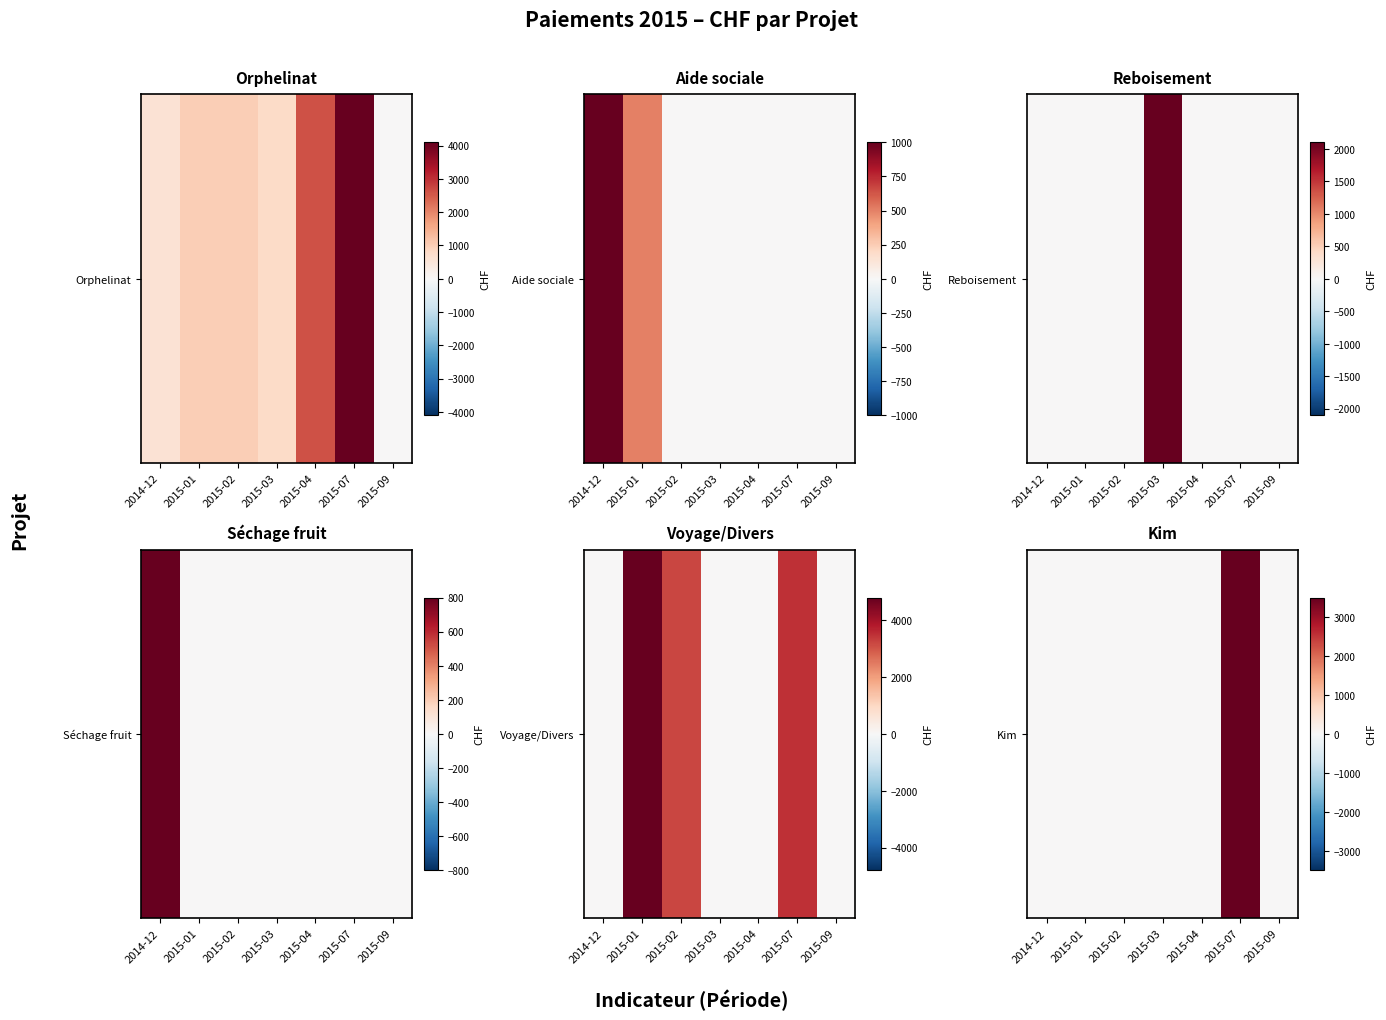

The chart shows a value of 1041 at 2015-07. True or false?

False